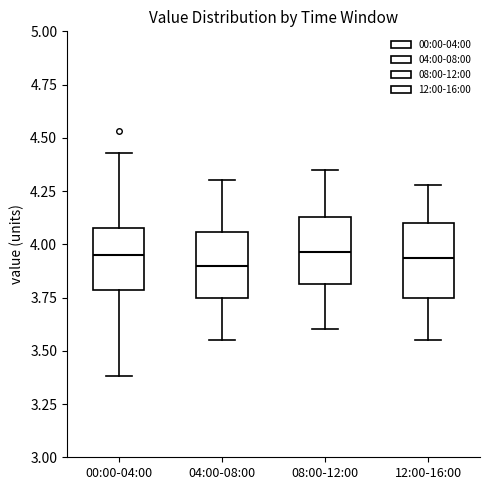

Reading left to right, transcribe this box plot: for each box, give where its median line is, the range the box spans, and where its two whiskers end, as read against the y-axis. The values are not printed on the chart, so give them approximately, as read against the axis.

00:00-04:00: median 3.95, box 3.80 to 4.10, whiskers 3.40 to 4.45
04:00-08:00: median 3.90, box 3.75 to 4.05, whiskers 3.55 to 4.30
08:00-12:00: median 3.95, box 3.80 to 4.15, whiskers 3.60 to 4.35
12:00-16:00: median 3.95, box 3.75 to 4.10, whiskers 3.55 to 4.30